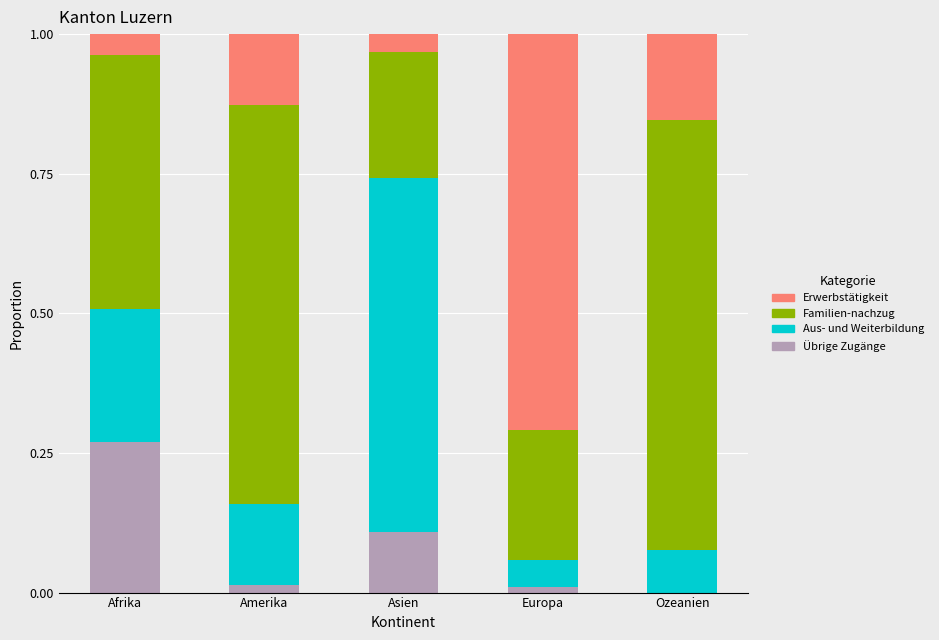

Is it true that Übrige Zugänge equals 0.0 at Amerika?

True